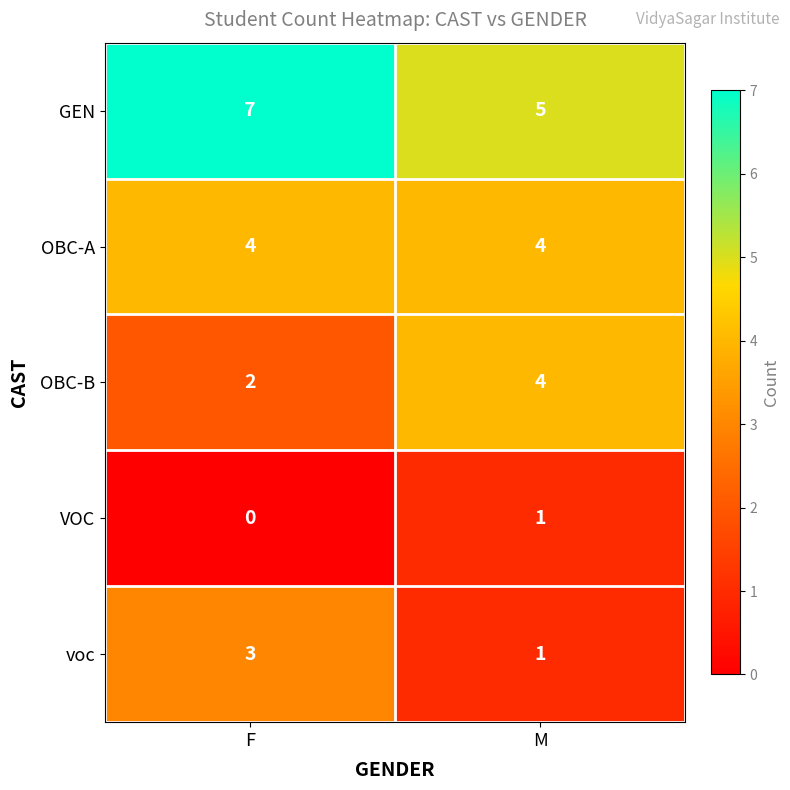

How many series are shown in this chart?

5